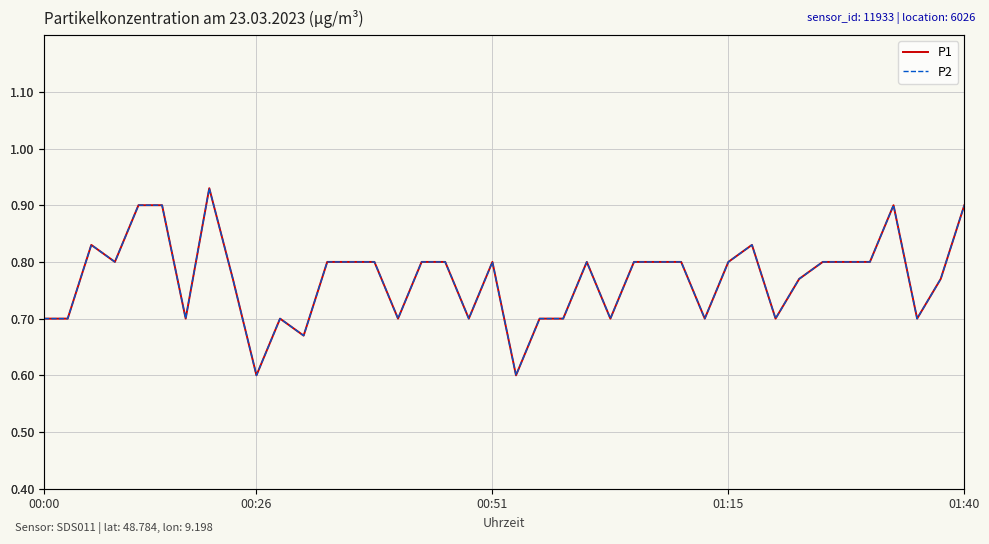

True or false: P2 has a value of 0.8 at 30.

True